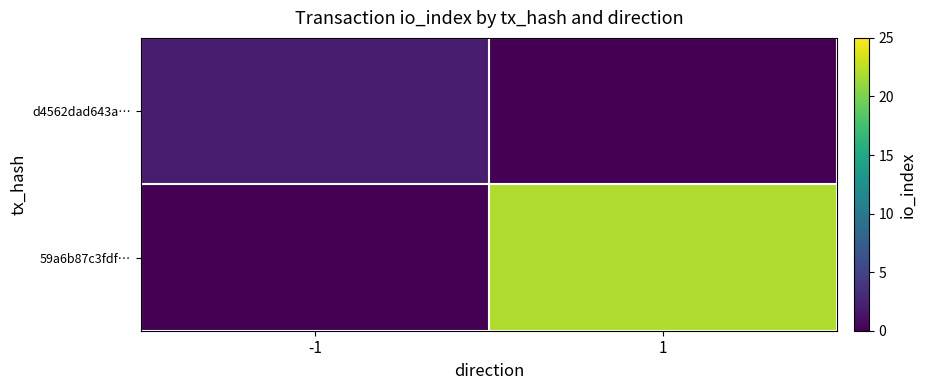

At how many categories does at least one series exceed 2?

1